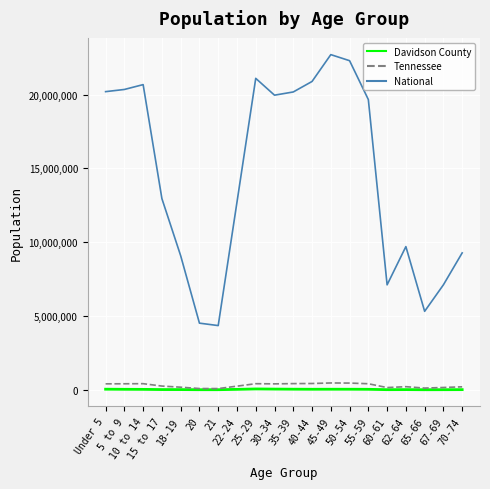

Between 18-19 and 50-54, which series saw the biggest shift?

National